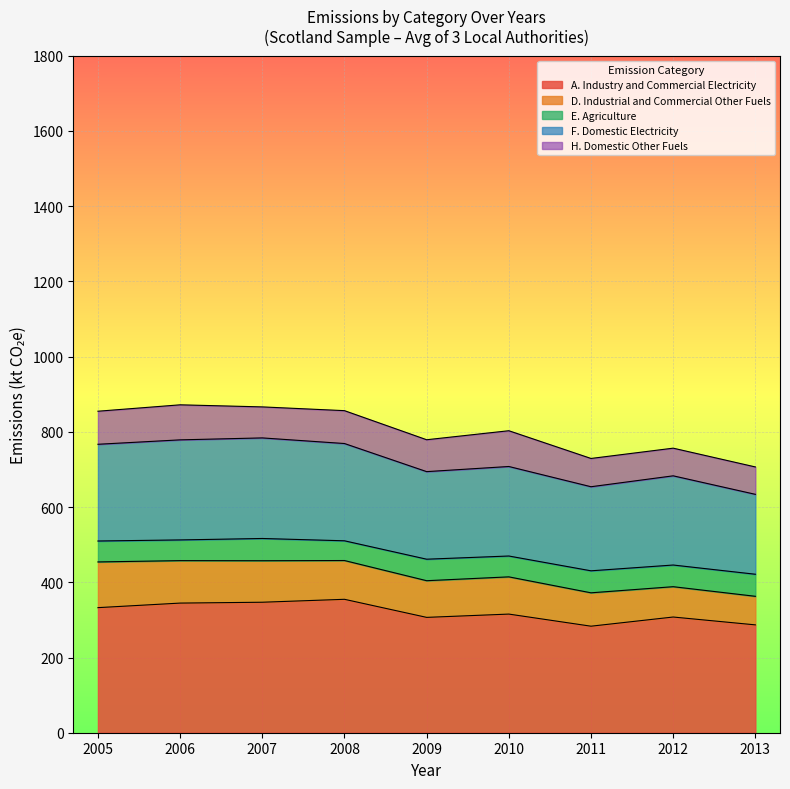

Between 2009 and 2011, which is larger?

2009